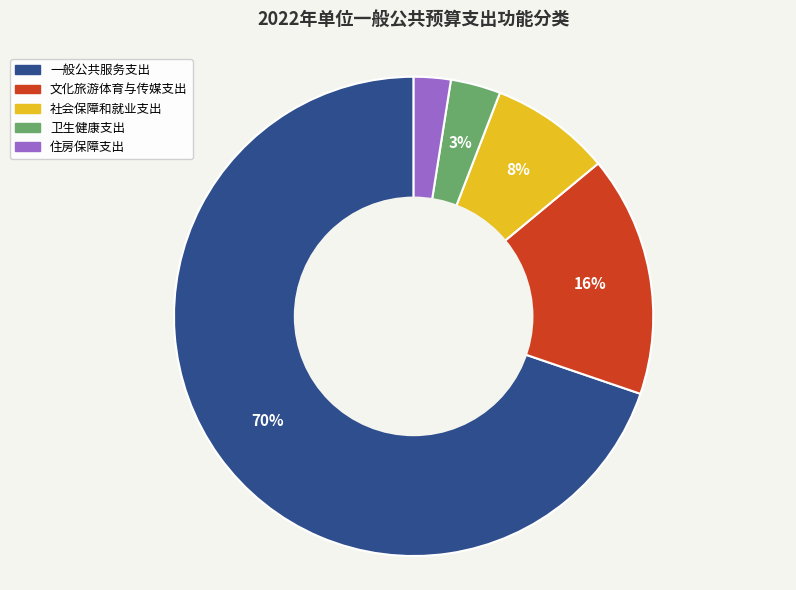

Rank the categories by value from highest to lowest.

一般公共服务支出, 文化旅游体育与传媒支出, 社会保障和就业支出, 卫生健康支出, 住房保障支出